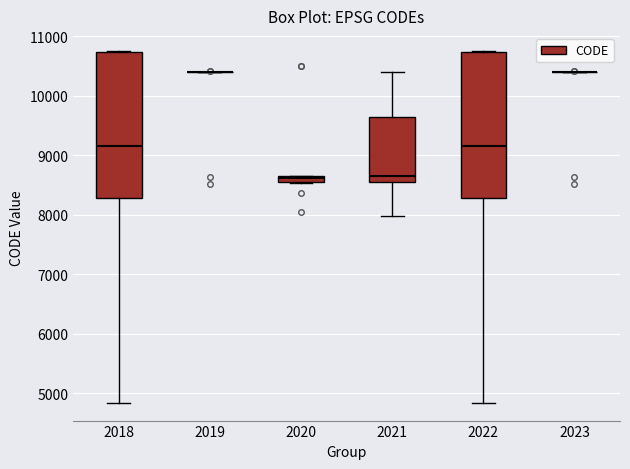

Where is the upper edge of the box at x = 2020 on the y-axis? The values are not printed on the chart, so give them approximately, as read against the axis.

8700